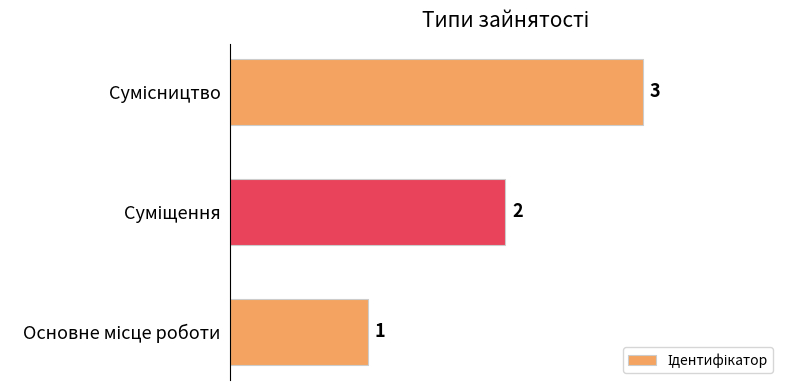

What is the maximum value shown in the chart?

3